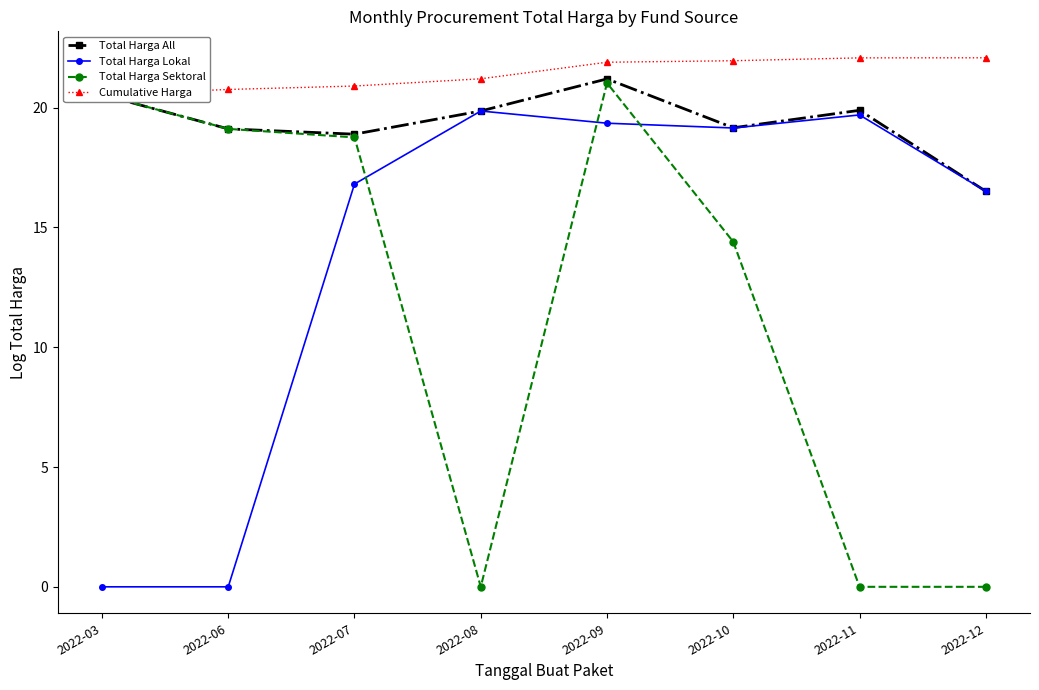

Reading left to right, transcribe all the data shown in this chart.

Total Harga All: 2022-03=20.5	2022-06=19.1	2022-07=18.9	2022-08=19.9	2022-09=21.2	2022-10=19.2	2022-11=19.9	2022-12=16.5
Total Harga Lokal: 2022-03=0.0	2022-06=0.0	2022-07=16.8	2022-08=19.9	2022-09=19.3	2022-10=19.1	2022-11=19.7	2022-12=16.5
Total Harga Sektoral: 2022-03=20.5	2022-06=19.1	2022-07=18.8	2022-08=0.0	2022-09=21.0	2022-10=14.4	2022-11=0.0	2022-12=0.0
Cumulative Harga: 2022-03=20.5	2022-06=20.8	2022-07=20.9	2022-08=21.2	2022-09=21.9	2022-10=22.0	2022-11=22.1	2022-12=22.1